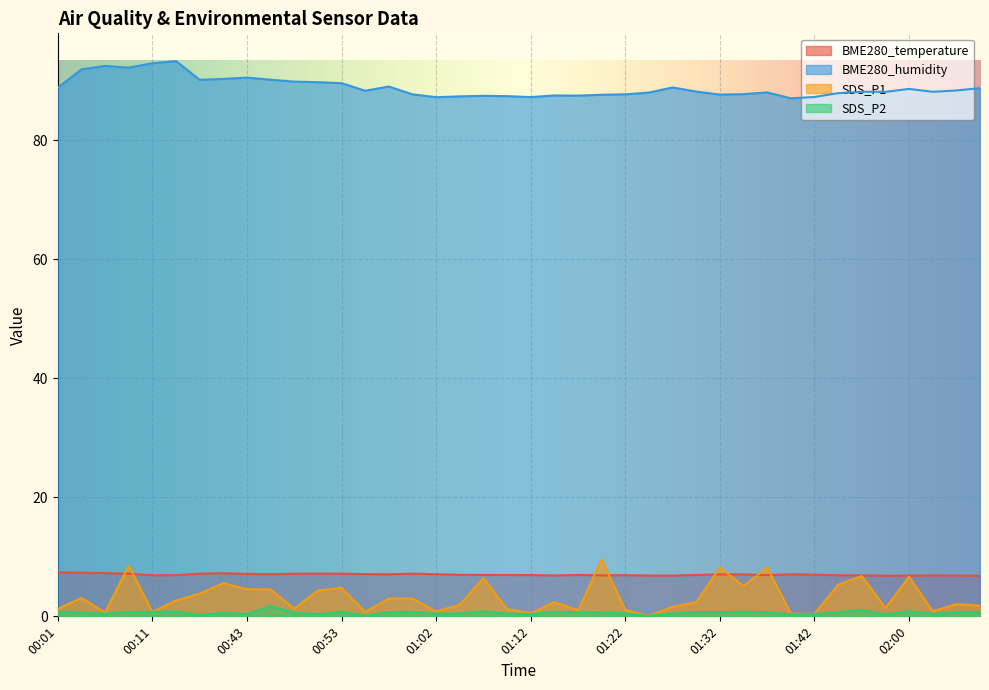

What is the label of the 5th point from the right?

01:58